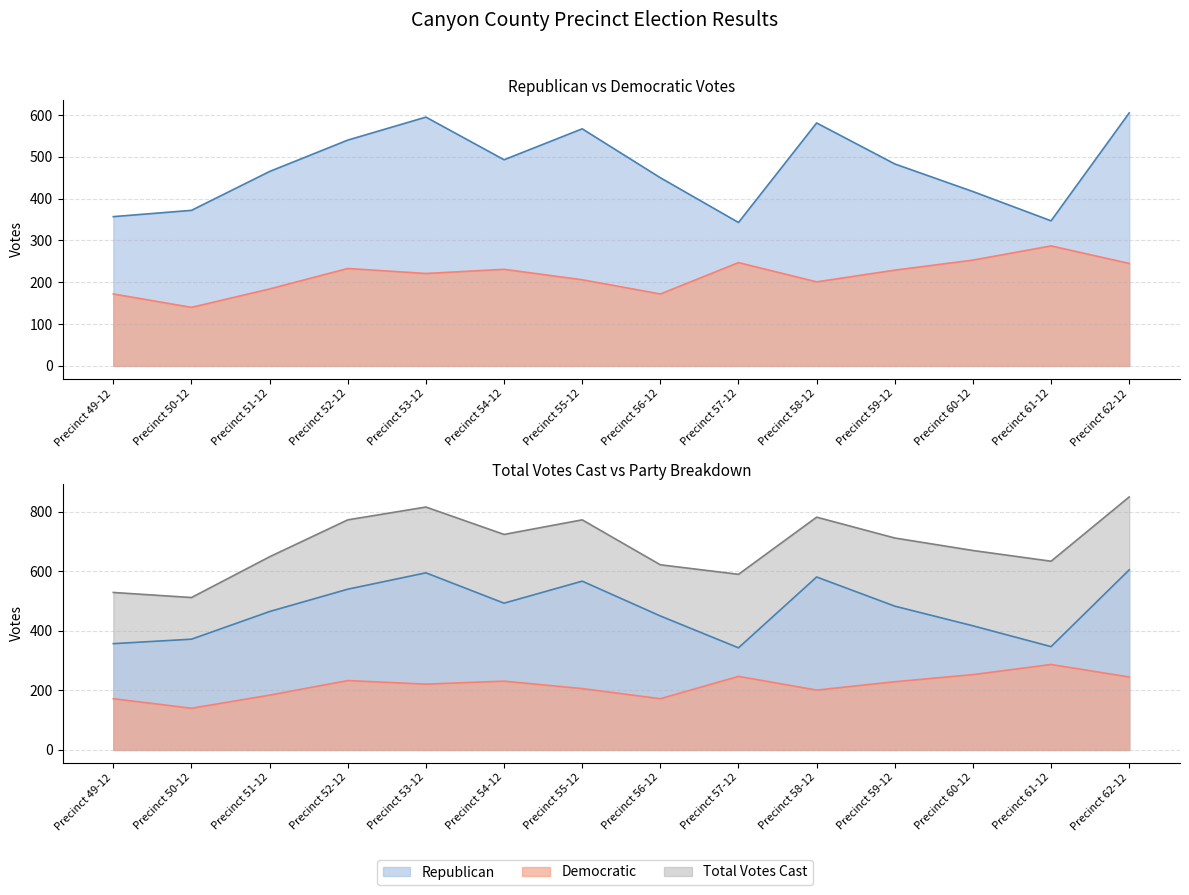

Rank the series by their maximum value, from highest to lowest.

Total Votes Cast, Republican, Democratic